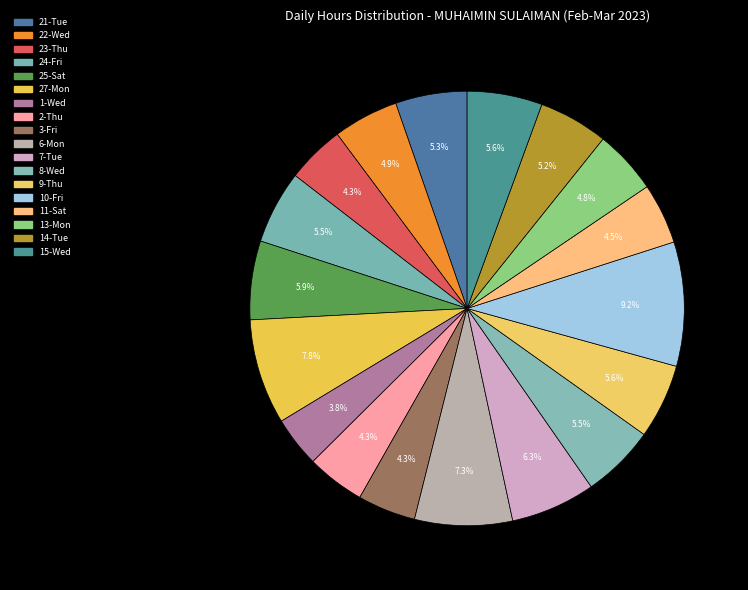

Rank the categories by value from highest to lowest.

10-Fri, 27-Mon, 6-Mon, 7-Tue, 25-Sat, 15-Wed, 9-Thu, 8-Wed, 24-Fri, 21-Tue, 14-Tue, 22-Wed, 13-Mon, 11-Sat, 2-Thu, 23-Thu, 3-Fri, 1-Wed